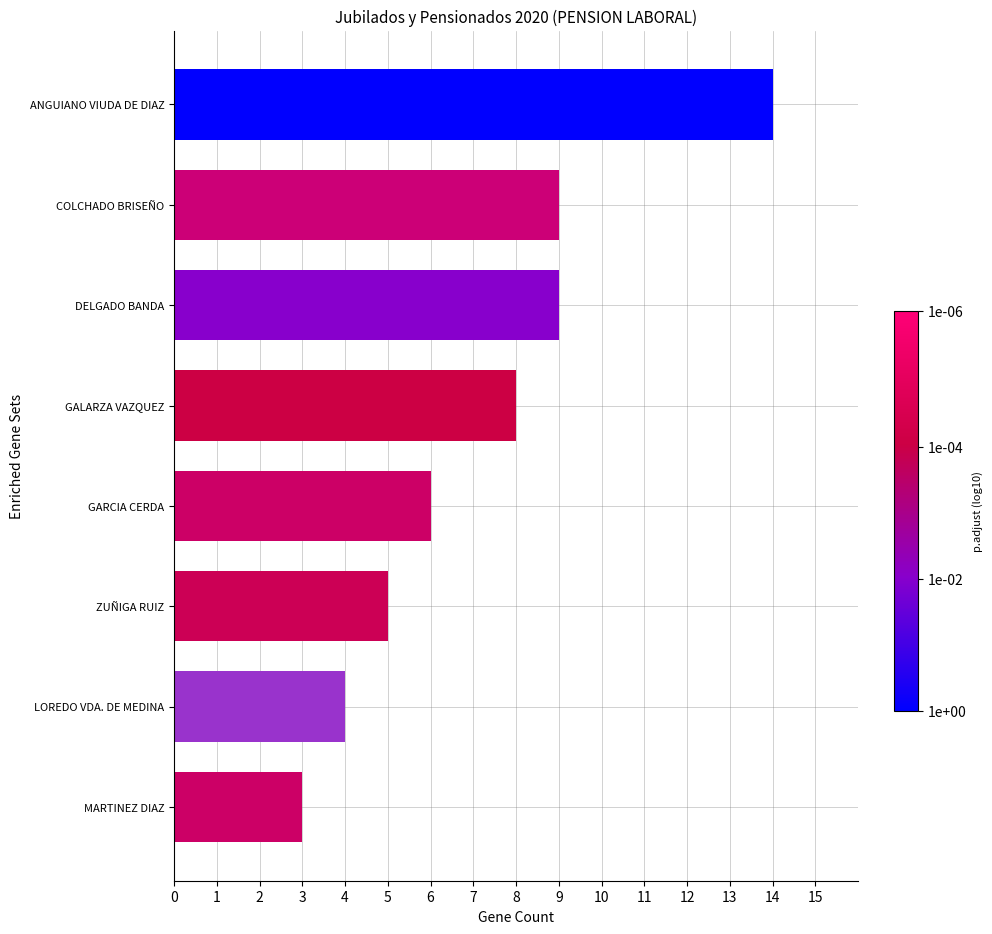

How many data points does each series have?

8